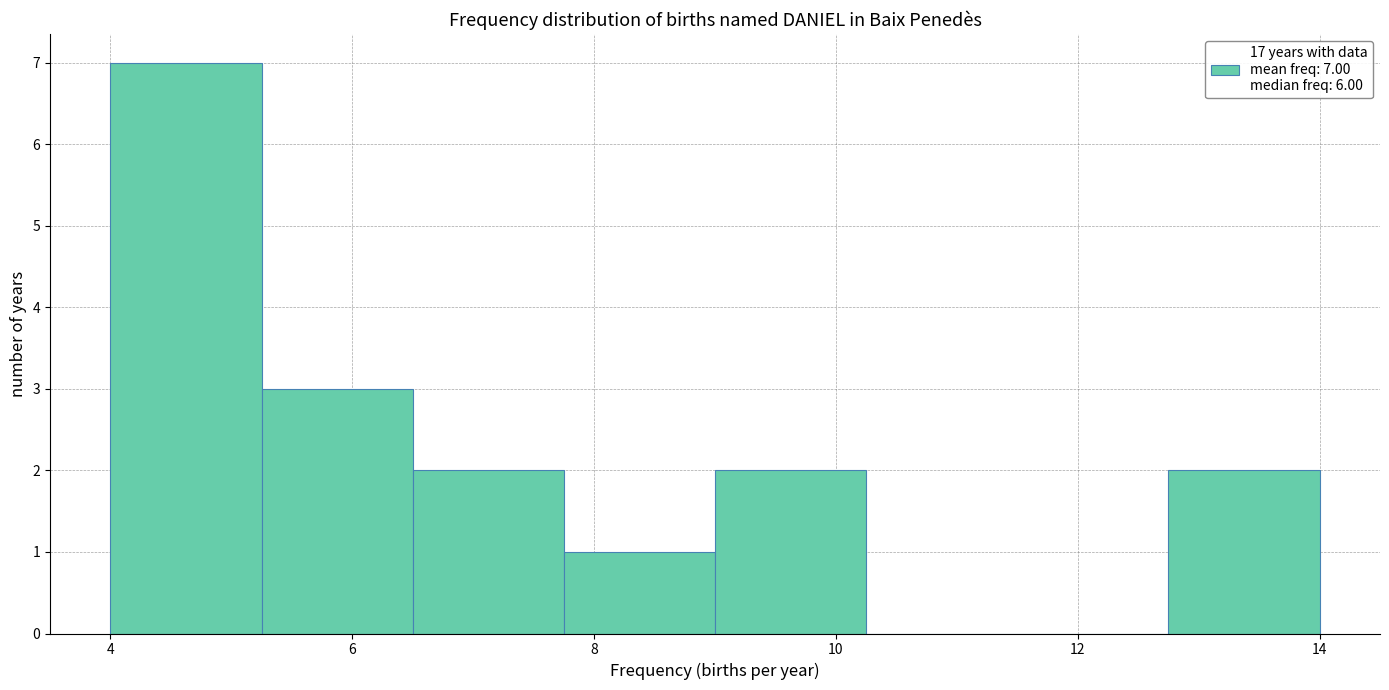

Over which range of the x-axis is the bar tallest?

4.00 to 5.25